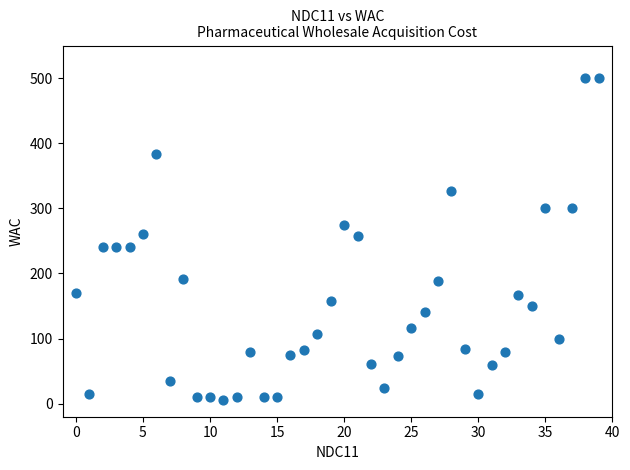

What is the range of Y values (max minus min)?

495.0